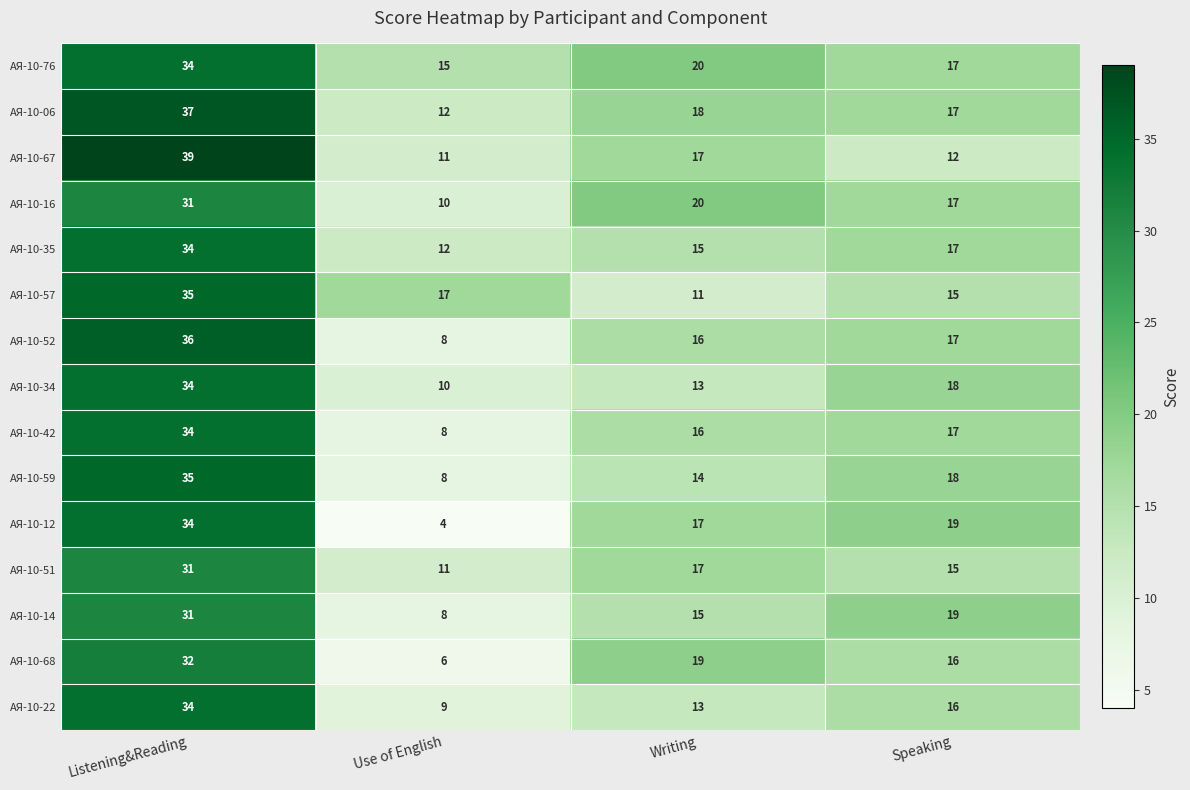

What is the sum of the АЯ-10-52 values at Writing and Use of English?

24